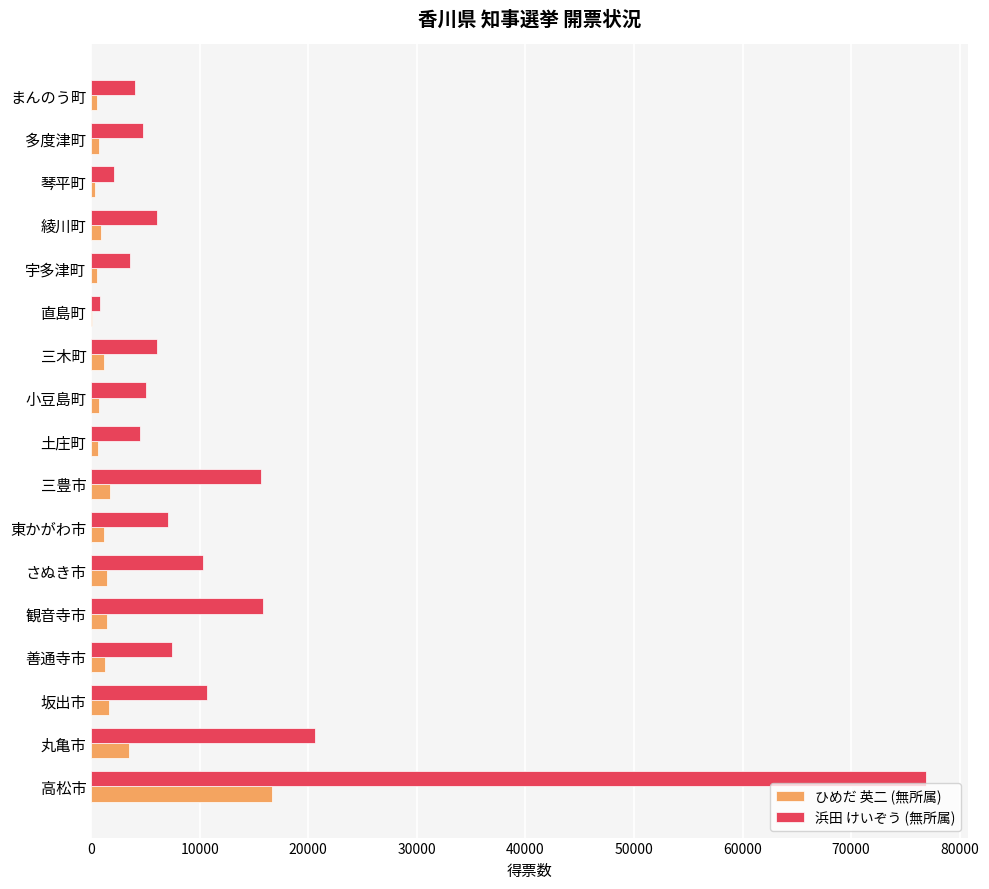

Count the number of data series in this chart.

2